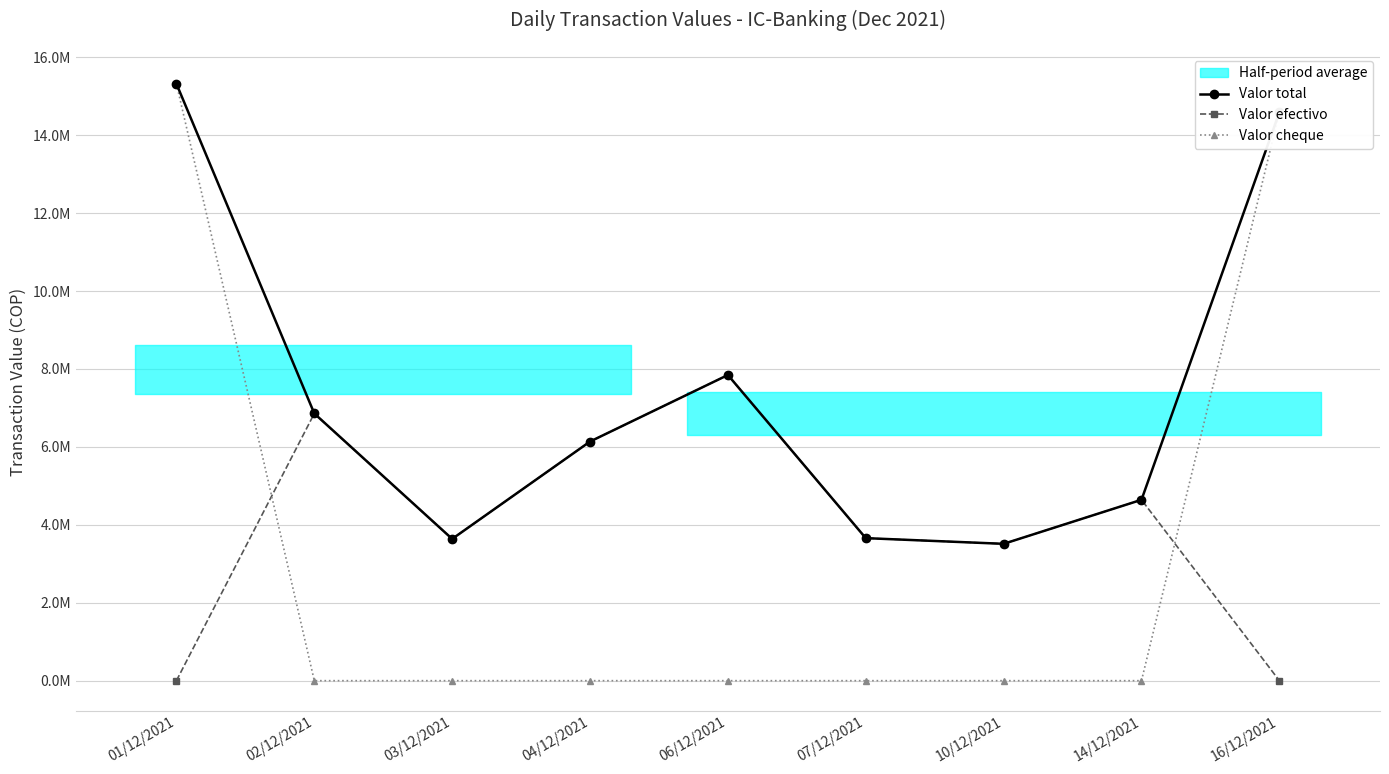

Reading right to left, what are all the values shown in this chart?

Valor total: 16/12/2021=14585000	14/12/2021=4642000	10/12/2021=3512000	07/12/2021=3658000	06/12/2021=7845000	04/12/2021=6137000	03/12/2021=3638000	02/12/2021=6857000	01/12/2021=15319000
Valor efectivo: 16/12/2021=0	14/12/2021=4642000	10/12/2021=3512000	07/12/2021=3658000	06/12/2021=7845000	04/12/2021=6137000	03/12/2021=3638000	02/12/2021=6857000	01/12/2021=0
Valor cheque: 16/12/2021=14585000	14/12/2021=0	10/12/2021=0	07/12/2021=0	06/12/2021=0	04/12/2021=0	03/12/2021=0	02/12/2021=0	01/12/2021=15319000